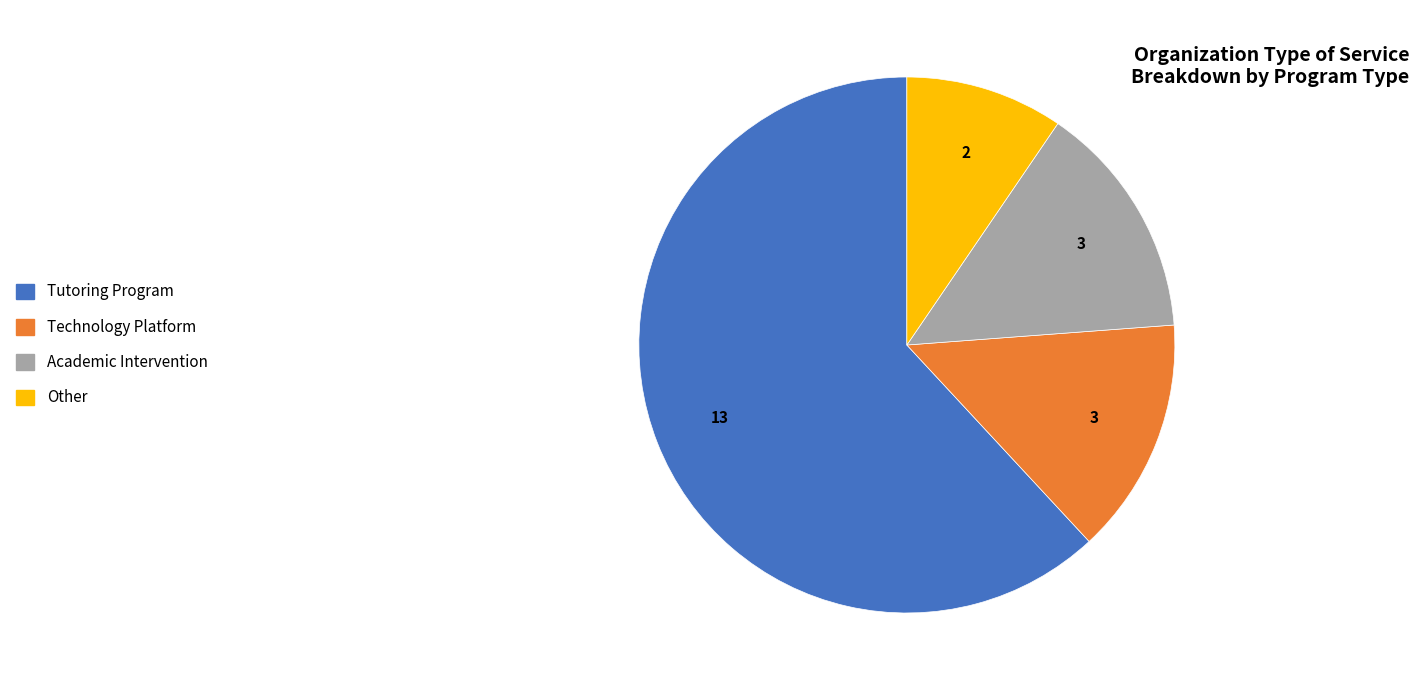

The Academic Intervention slice represents 26% of the pie. True or false?

False